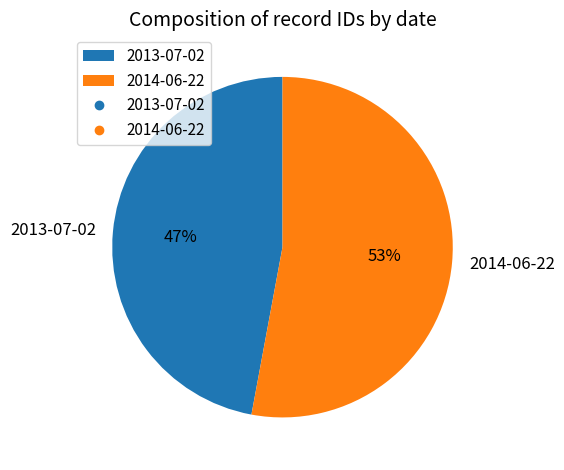

What is the ratio of the value at 2013-07-02 to the value at 2014-06-22?

0.9